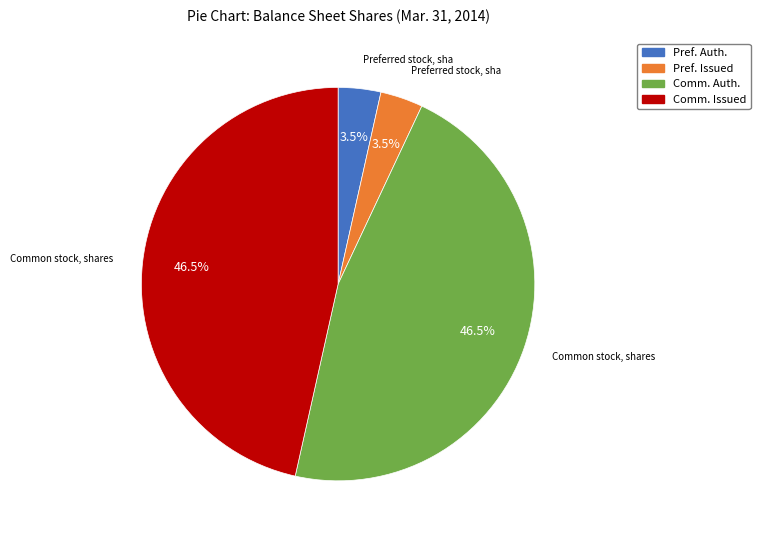

Is there a majority slice in this chart?

No